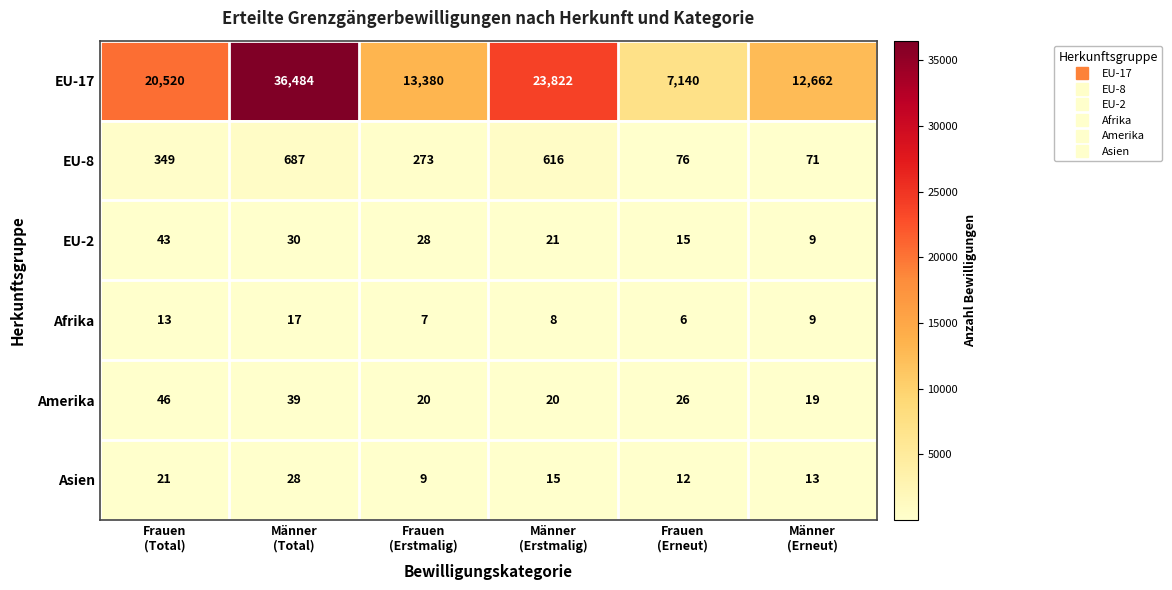

What is the maximum value shown in the chart?

36484